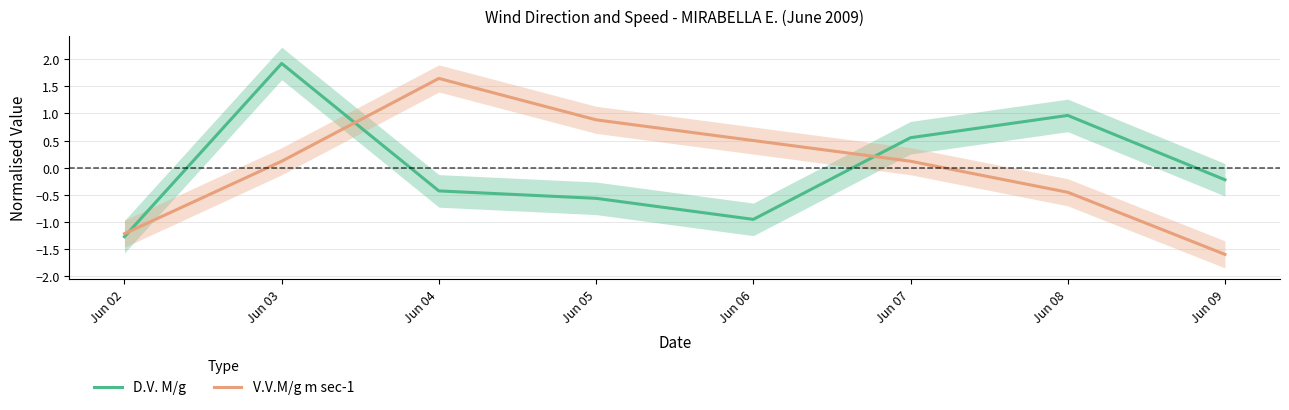

Which has a higher value, Jun 08 or Jun 06?

Jun 08